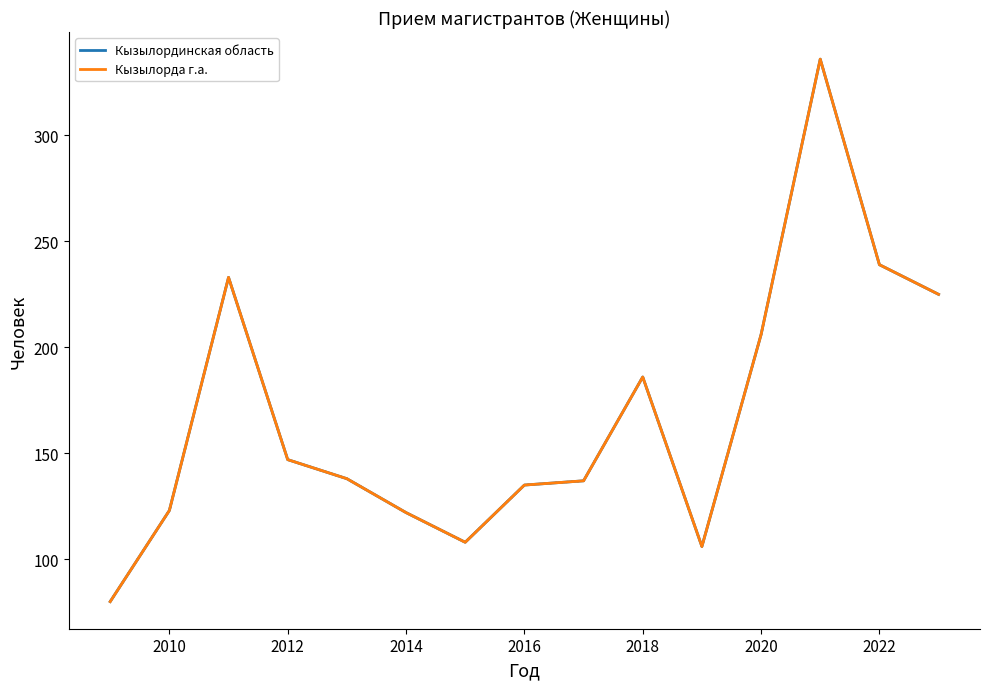

What is the average value of the Кызылординская область series?

168